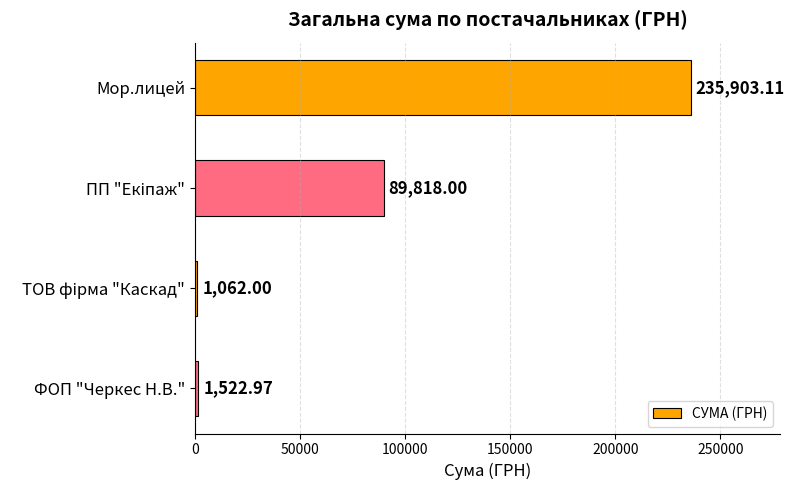

What is the label of the 4th bar from the bottom?

Мор.лицей